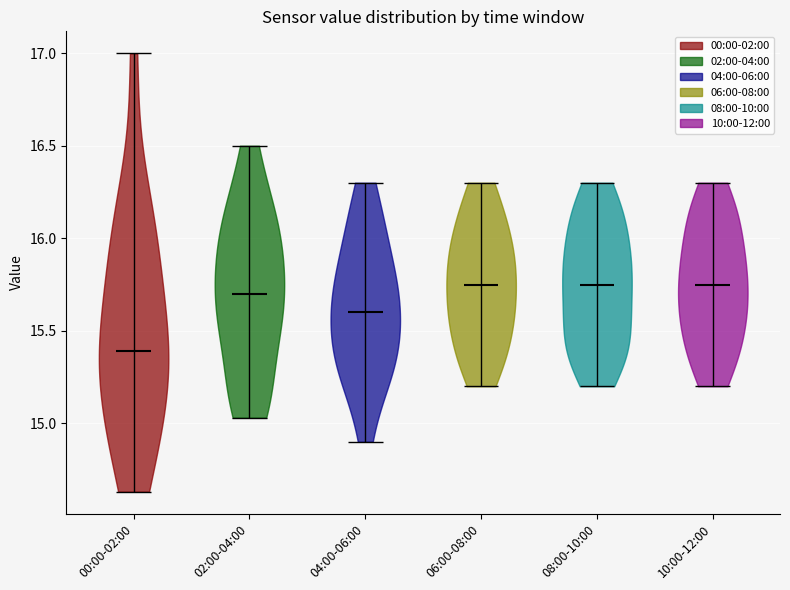

Reading left to right, read every violin against the y-axis: where its median line is, and the lowest and highest points it reaches. The values are not printed on the chart, so give them approximately, as read against the axis.

00:00-02:00: median line 15.40, lowest point 14.65, highest point 17.00
02:00-04:00: median line 15.70, lowest point 15.05, highest point 16.50
04:00-06:00: median line 15.60, lowest point 14.90, highest point 16.30
06:00-08:00: median line 15.75, lowest point 15.20, highest point 16.30
08:00-10:00: median line 15.75, lowest point 15.20, highest point 16.30
10:00-12:00: median line 15.75, lowest point 15.20, highest point 16.30